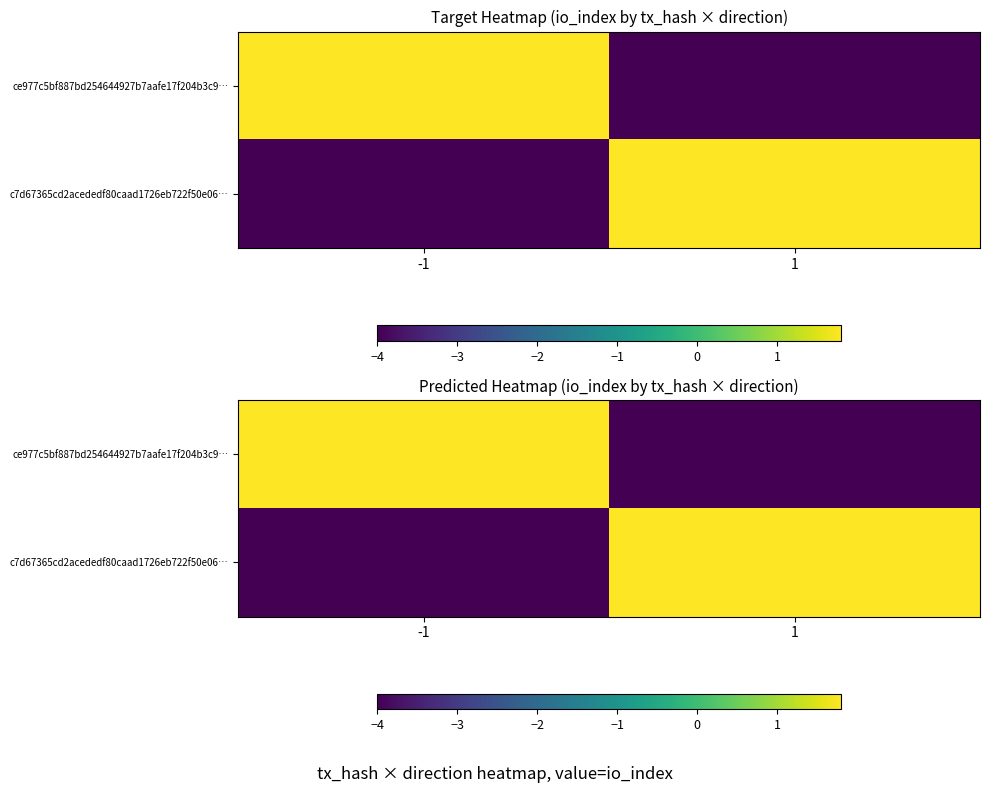

List the series in order of their peak value, lowest first.

c7d67365cd2acededf80caad1726eb722f50e06…, ce977c5bf887bd254644927b7aafe17f204b3c9…